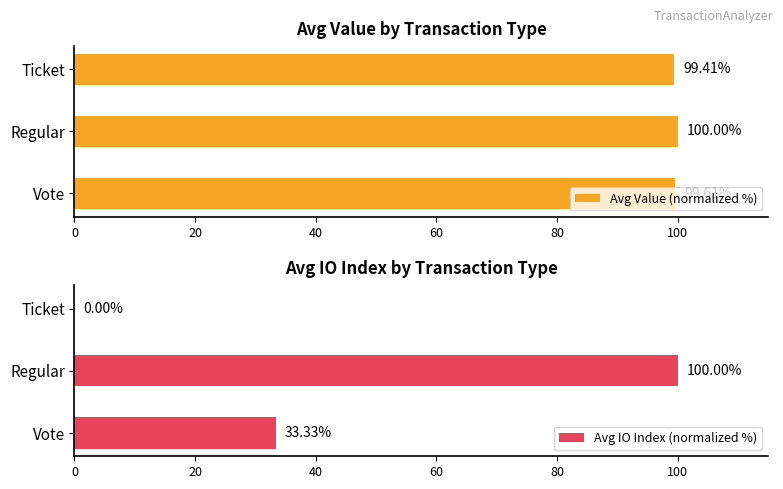

Rank the series by their maximum value, from lowest to highest.

Avg Value (normalized %), Avg IO Index (normalized %)